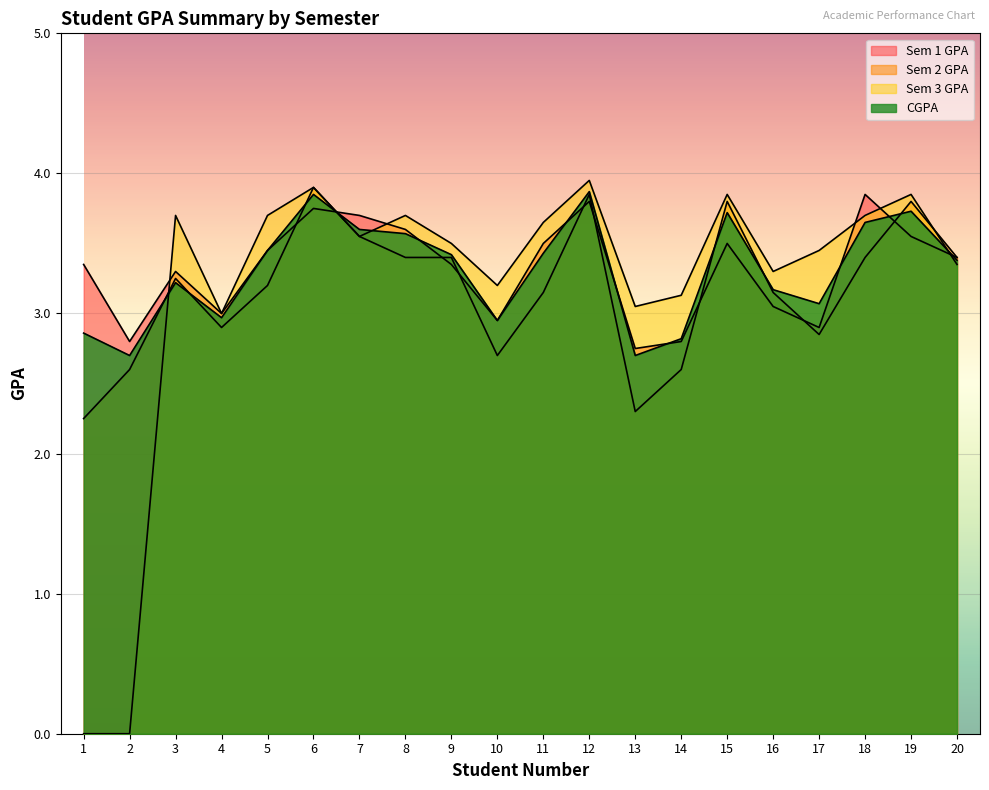

What is the difference between the second highest and second lowest values in the Sem 3 GPA series?

3.9